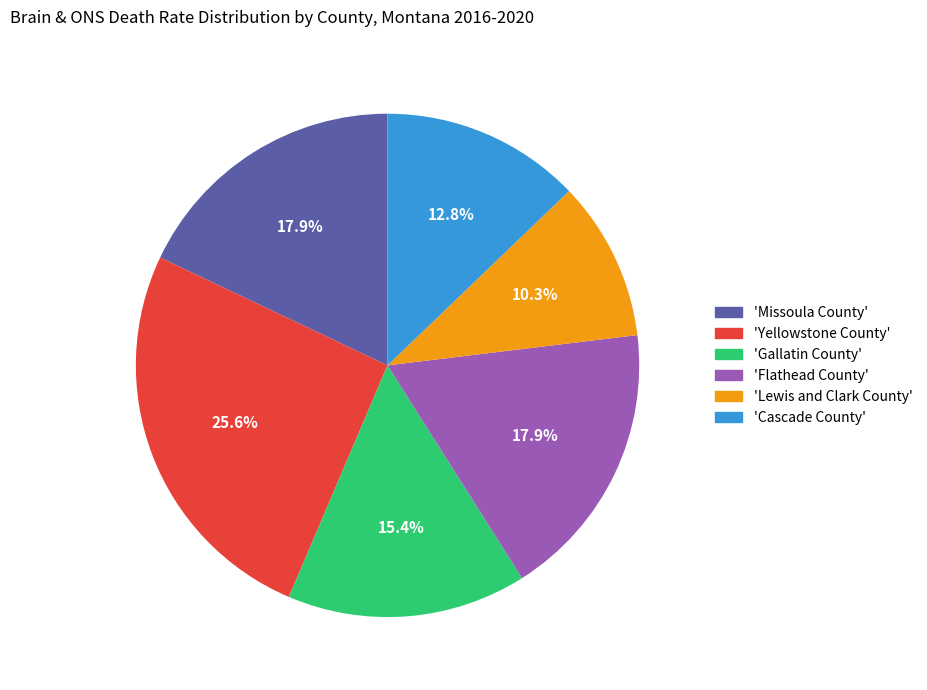

Is 'Flathead County' the majority of the pie?

No